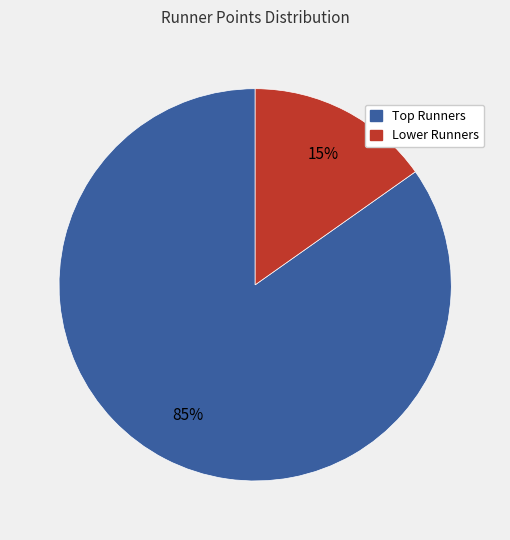

Is there any slice that represents more than half of the pie?

Yes